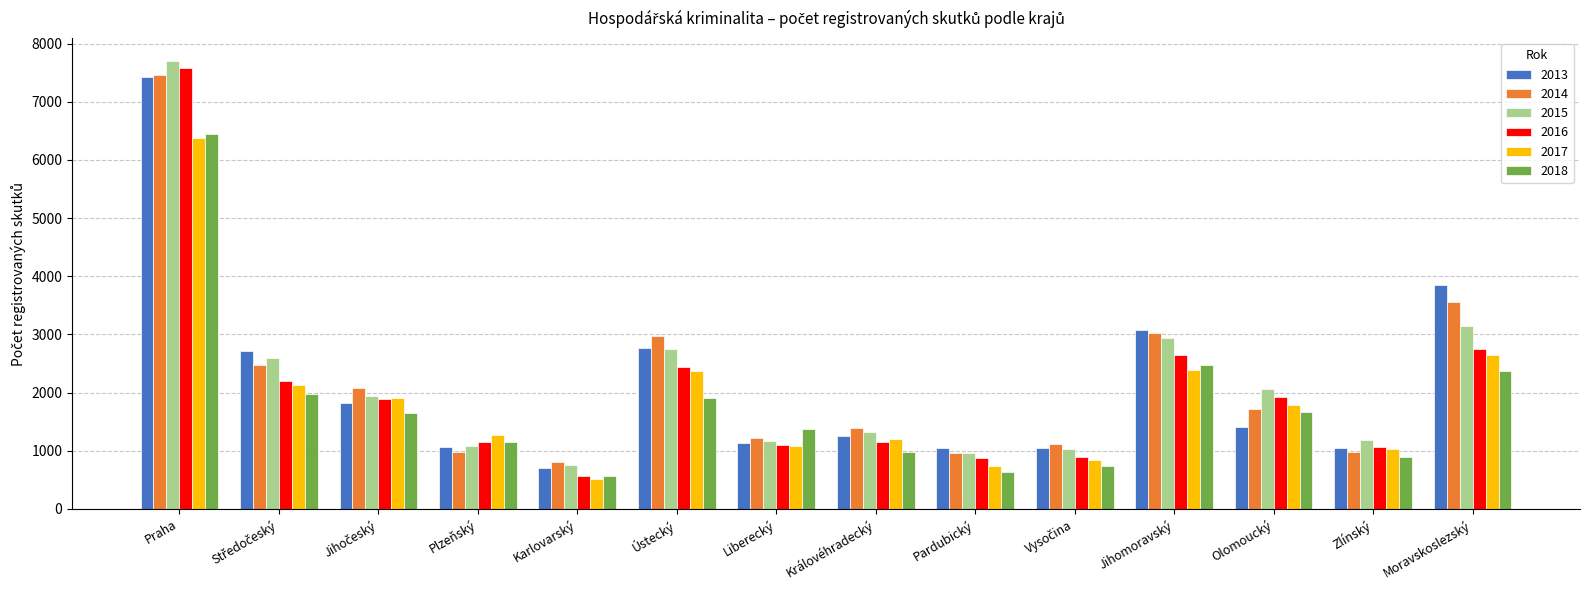

The 2013 series shows 2158 at Olomoucký. True or false?

False